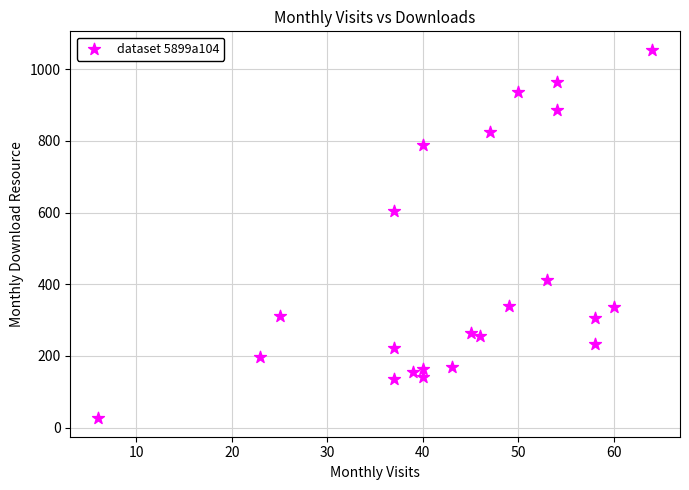

What is the range of Y values (max minus min)?

1028